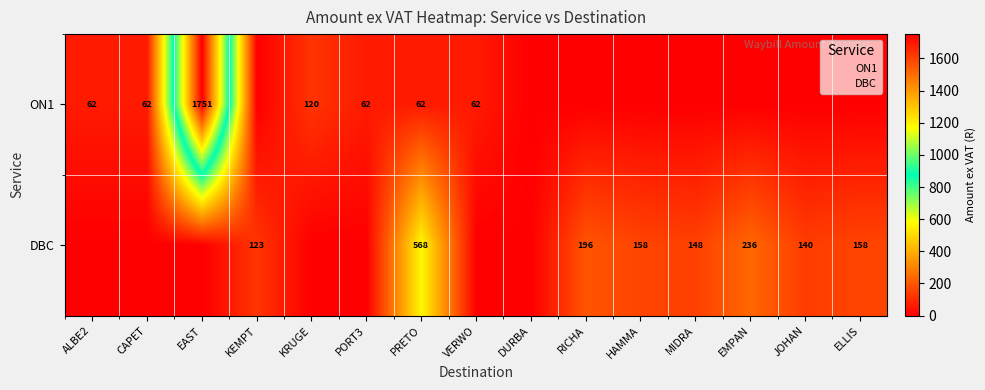

Which series has the largest range (max minus min)?

ON1